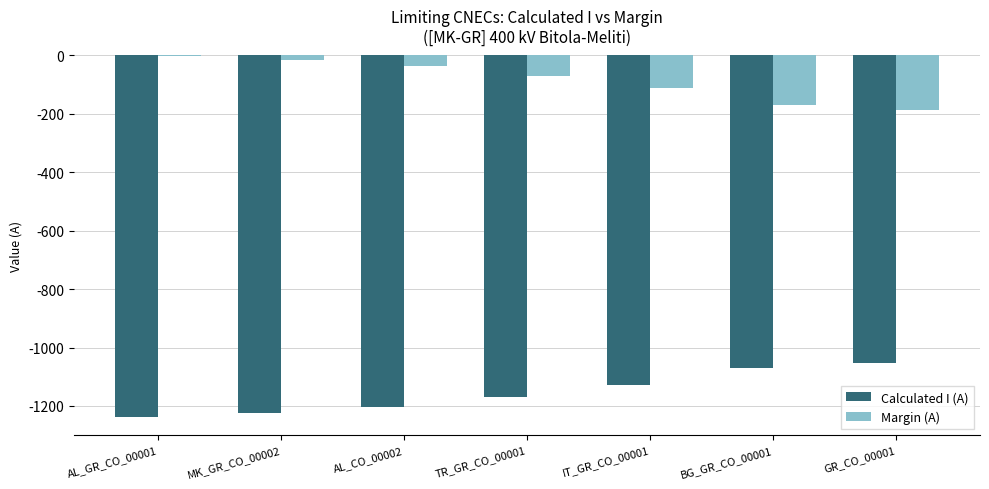

The Calculated I (A) series shows -544 at AL_GR_CO_00001. True or false?

False